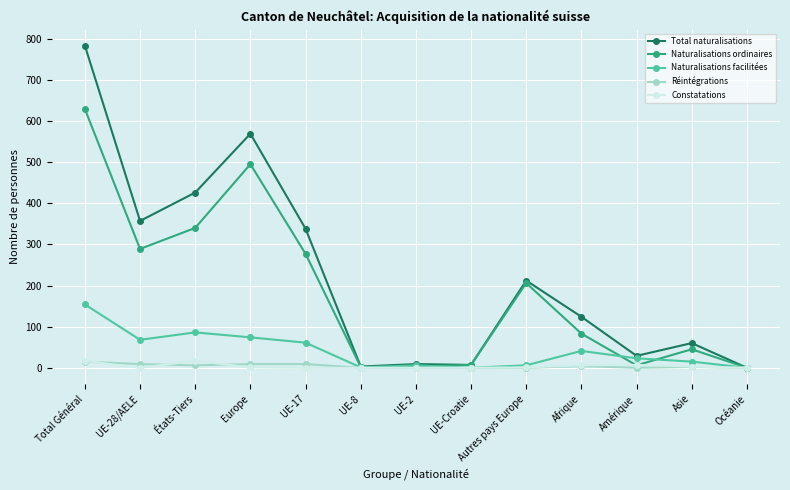

Between Total Général and États-Tiers, which series saw the biggest shift?

Total naturalisations